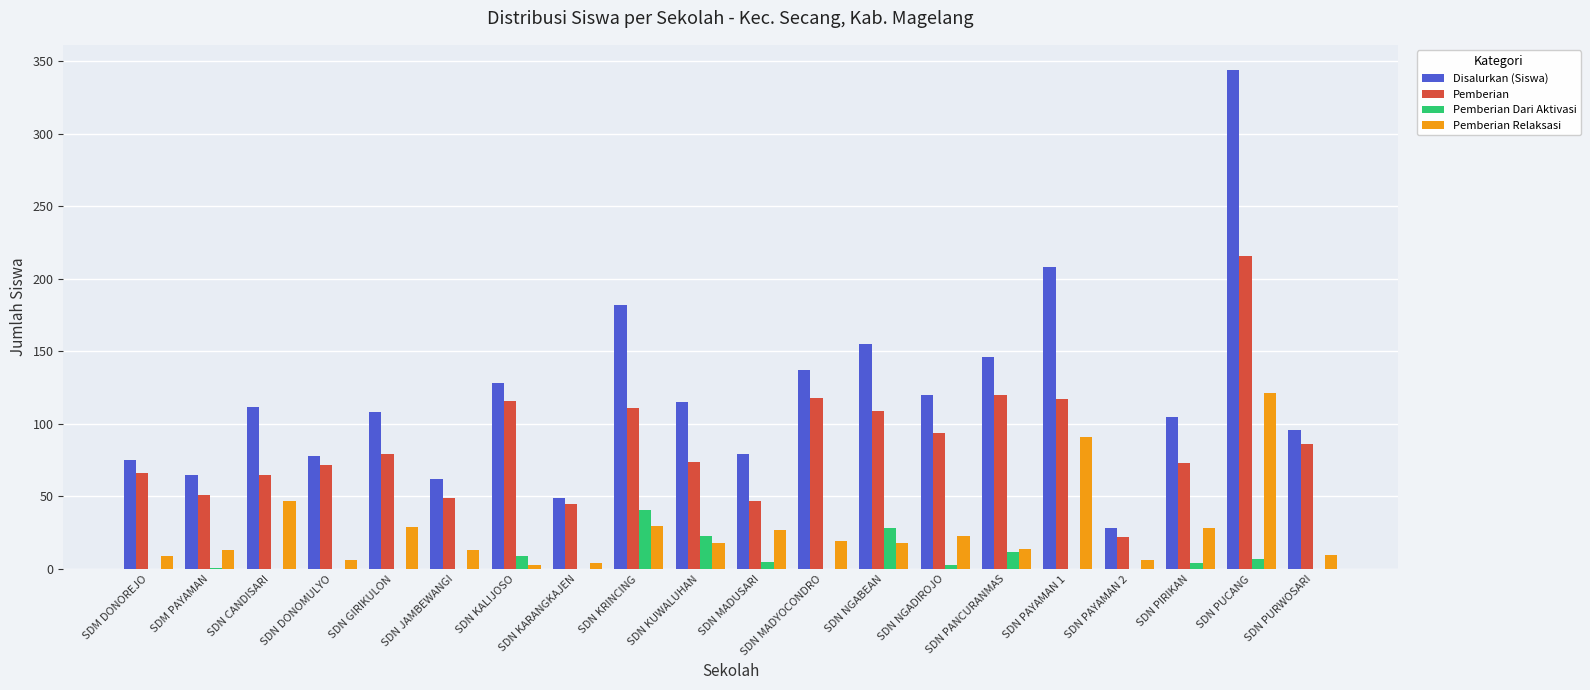

Which series has the widest spread of values?

Disalurkan (Siswa)